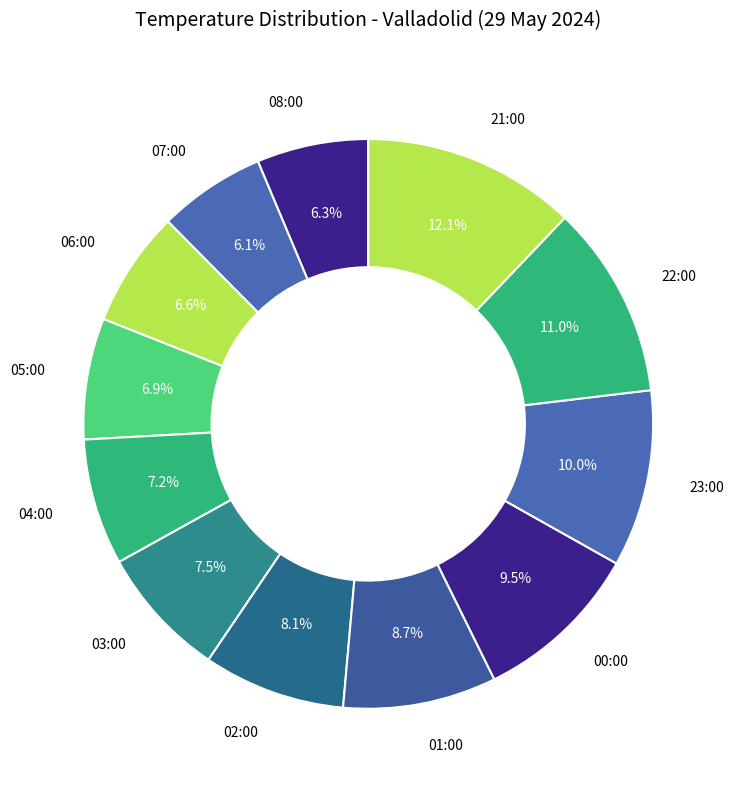

How many segments does this pie chart have?

12